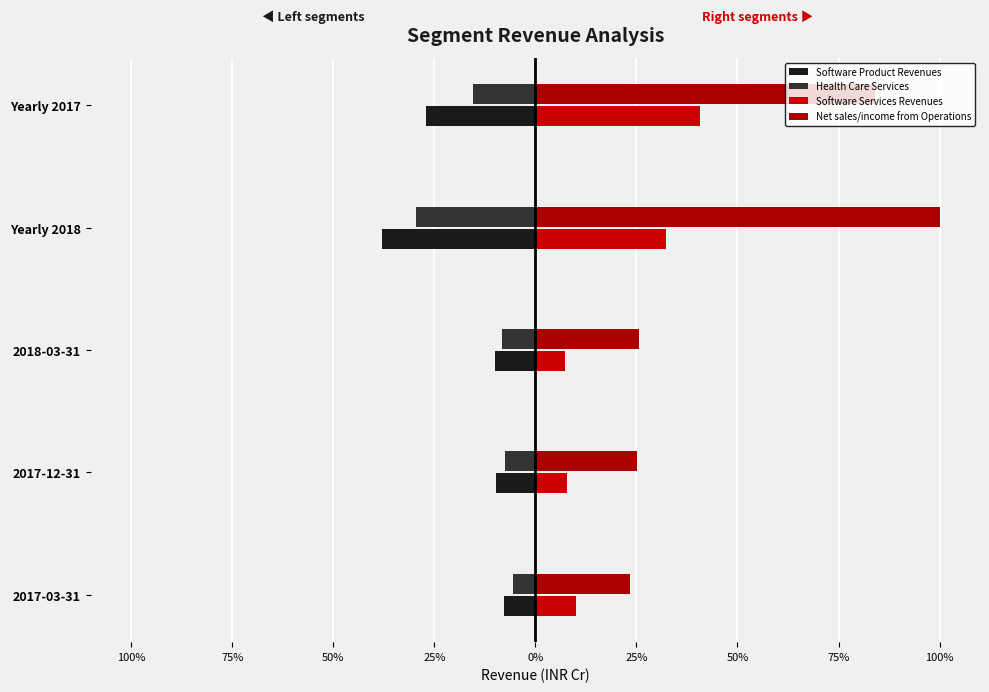

At how many categories does at least one series exceed 38?

2